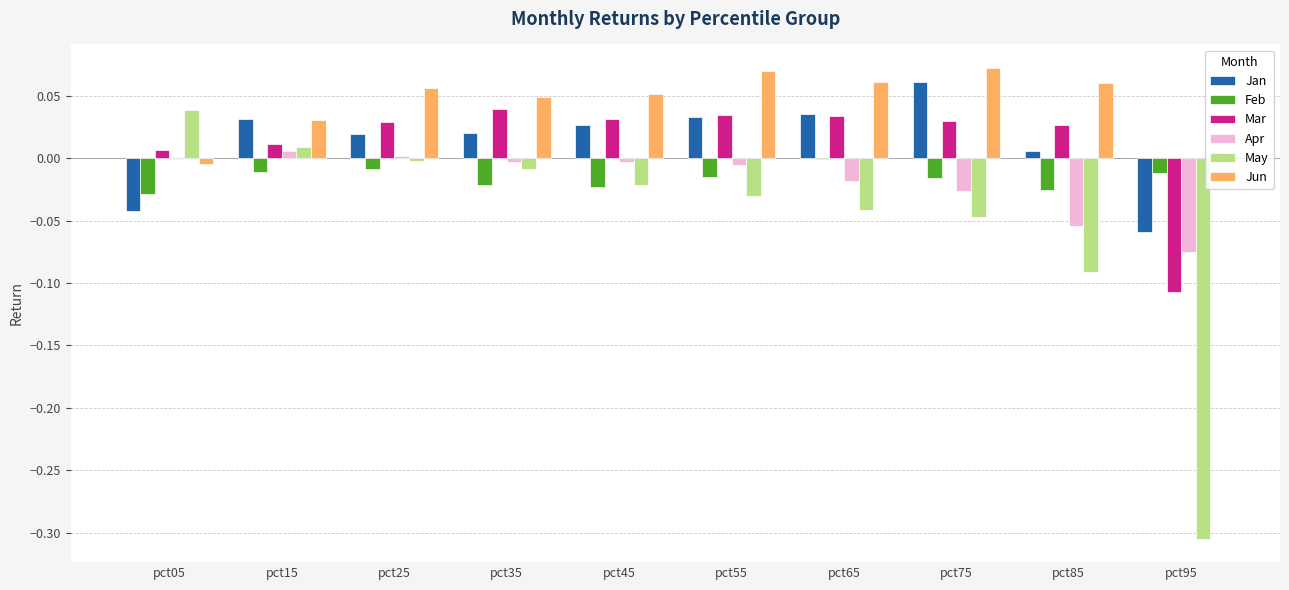

Which series has the largest total across all categories?

Jun